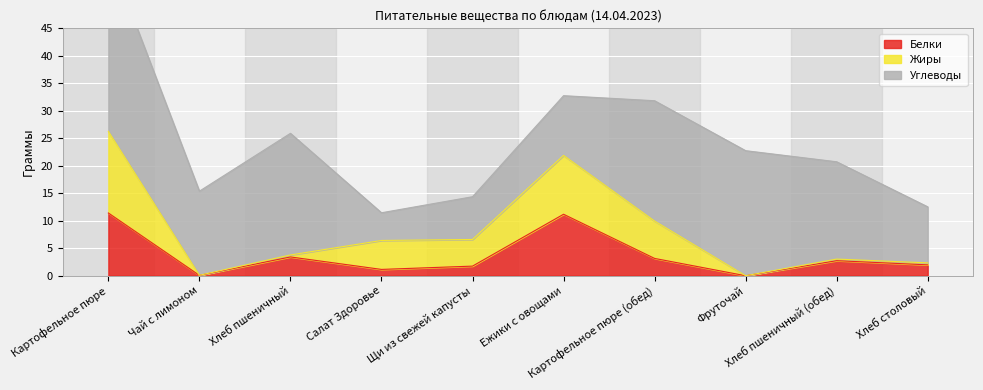

What is the value of the Углеводы point at the 6th from the left?

10.9